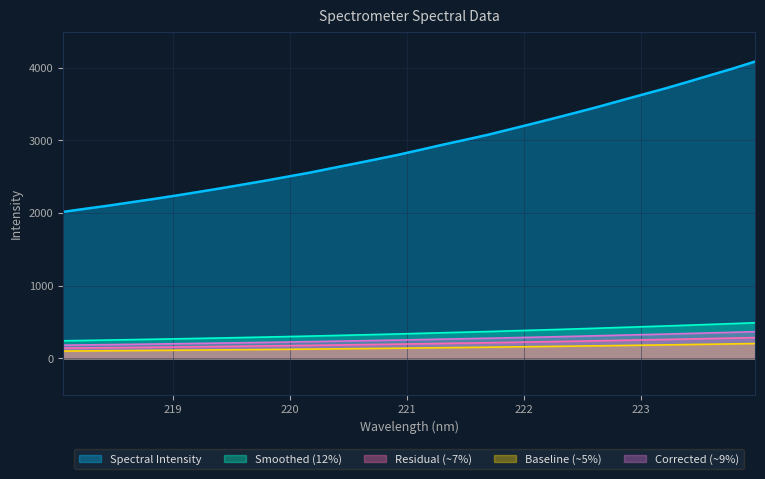

What is the sum of all values?

8386.5